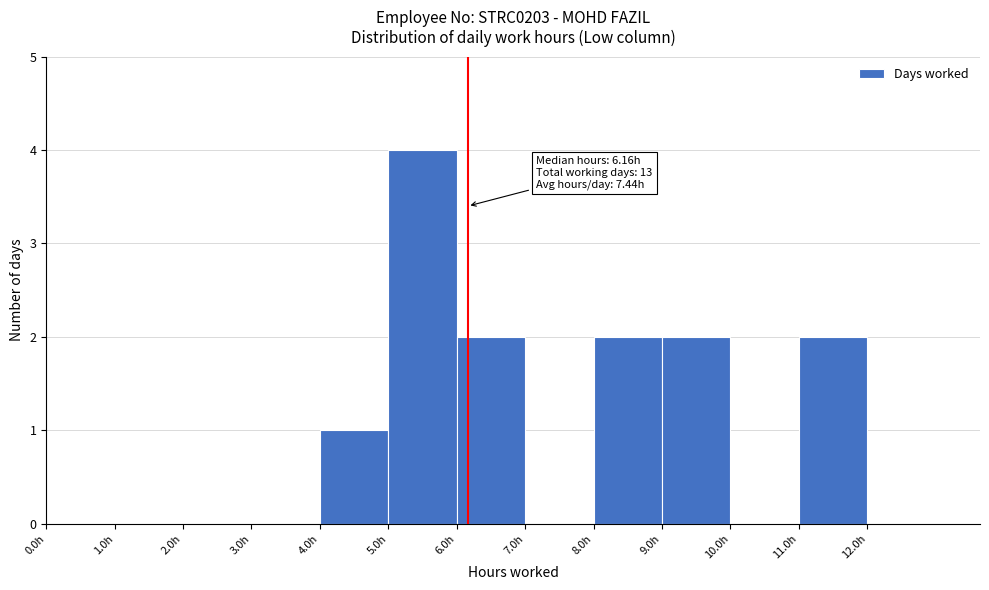

Which range on the x-axis has the tallest bar?

5 to 6